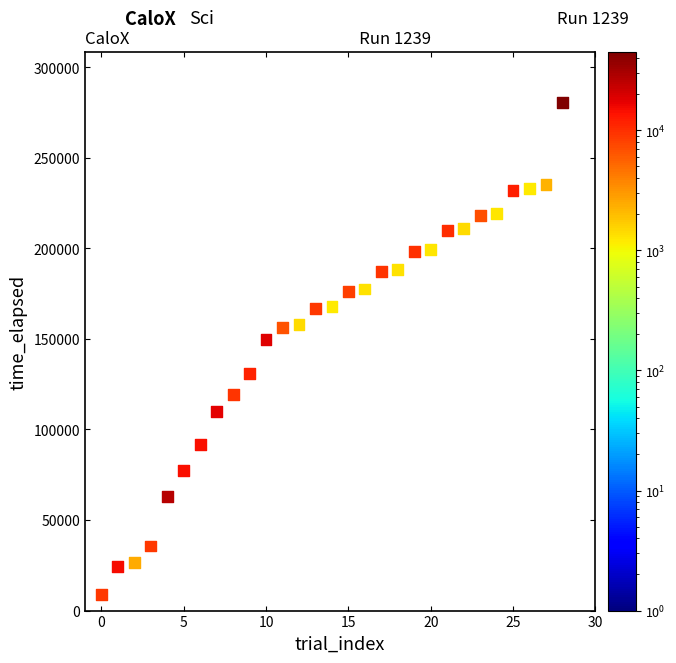

What Y value in the scatter plot is closest to 144802?

149588